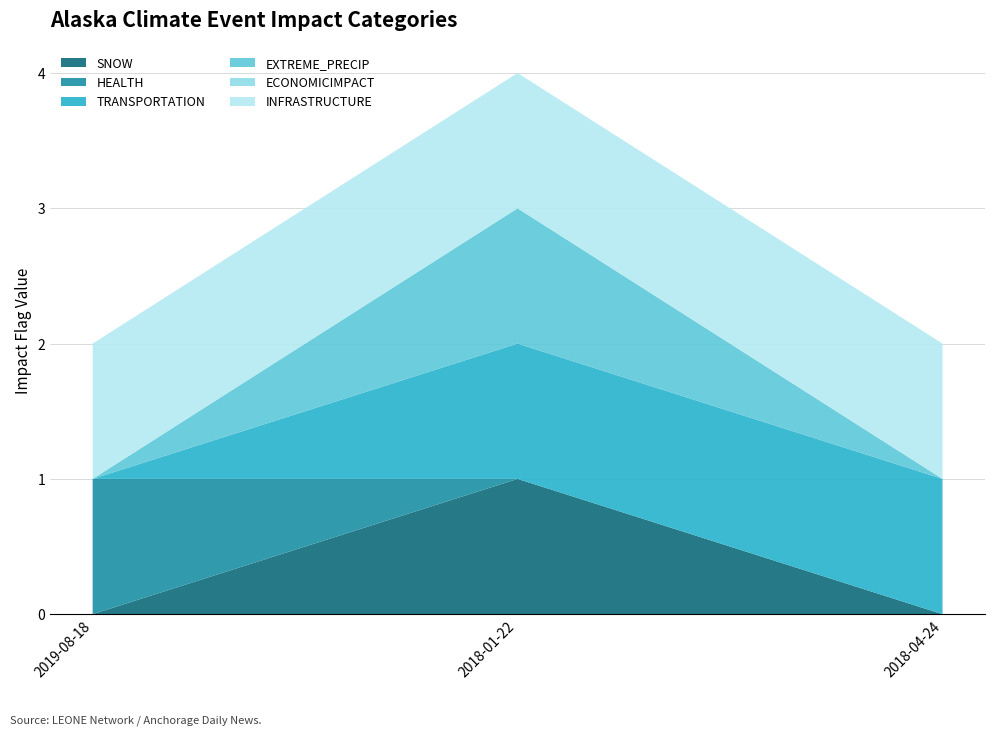

Reading left to right, transcribe all the data shown in this chart.

SNOW: 2019-08-18=0	2018-01-22=1	2018-04-24=0
HEALTH: 2019-08-18=1	2018-01-22=0	2018-04-24=0
TRANSPORTATION: 2019-08-18=0	2018-01-22=1	2018-04-24=1
EXTREME_PRECIP: 2019-08-18=0	2018-01-22=1	2018-04-24=0
ECONOMICIMPACT: 2019-08-18=0	2018-01-22=0	2018-04-24=0
INFRASTRUCTURE: 2019-08-18=1	2018-01-22=1	2018-04-24=1